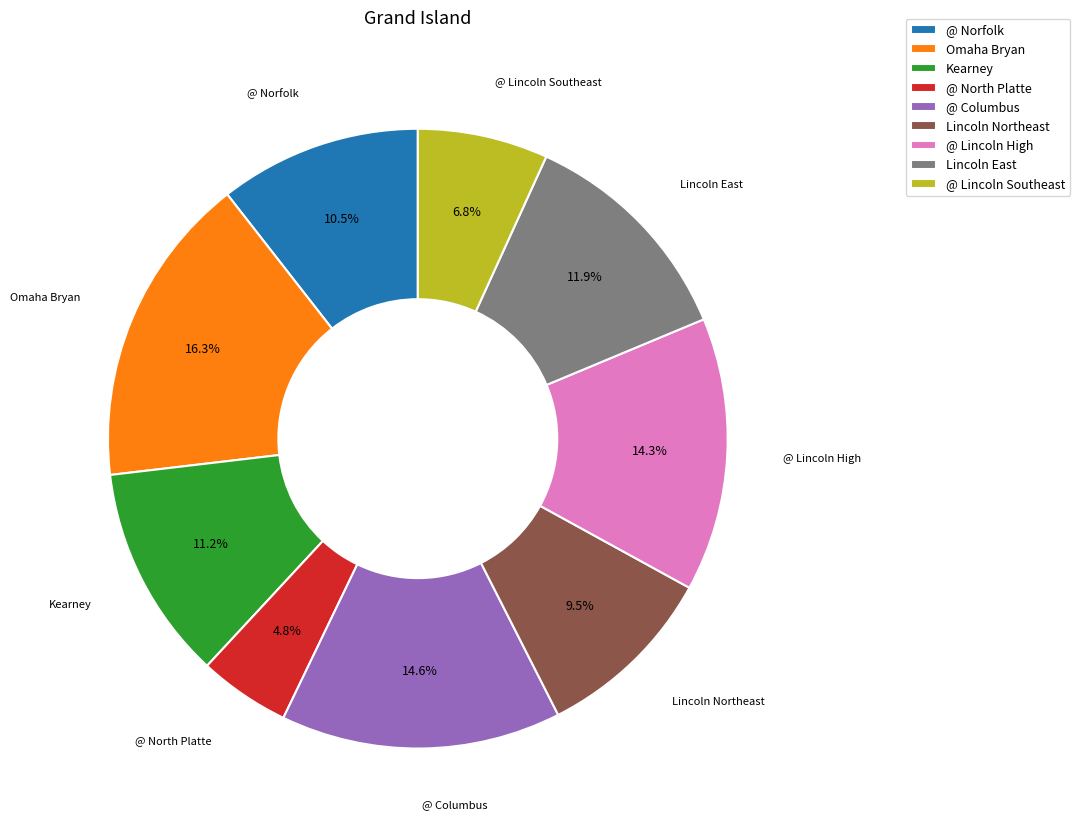

True or false: Omaha Bryan accounts for 16% of the total.

True